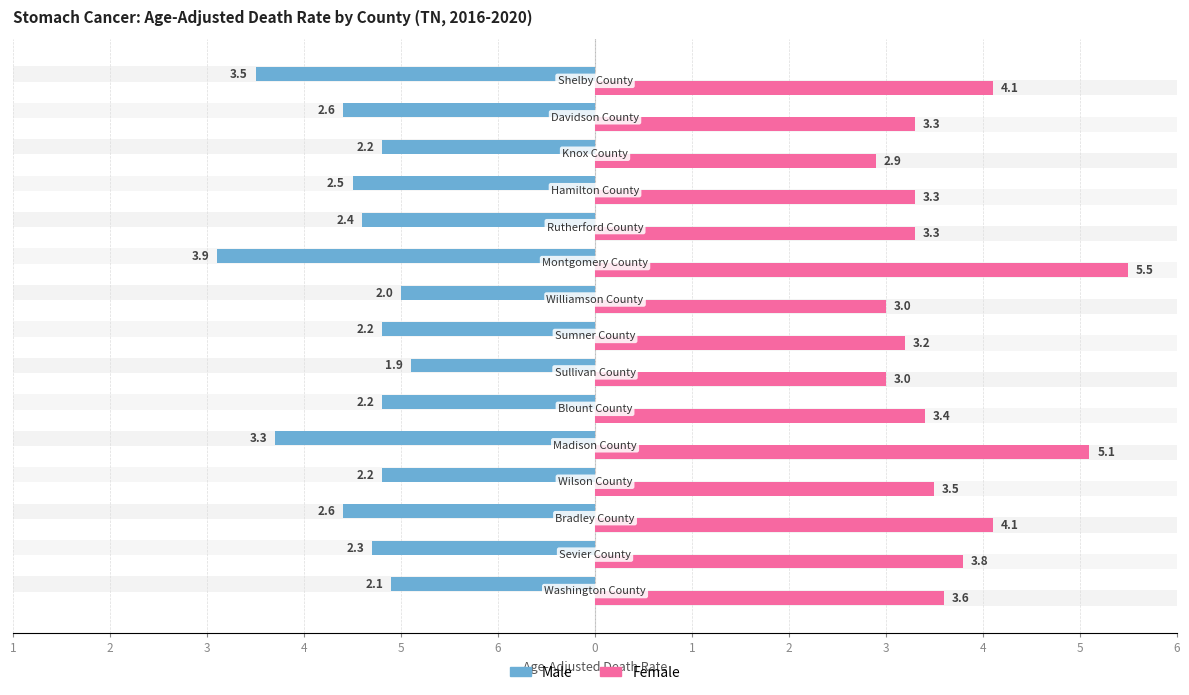

What is the sum of all Male values?

-37.9